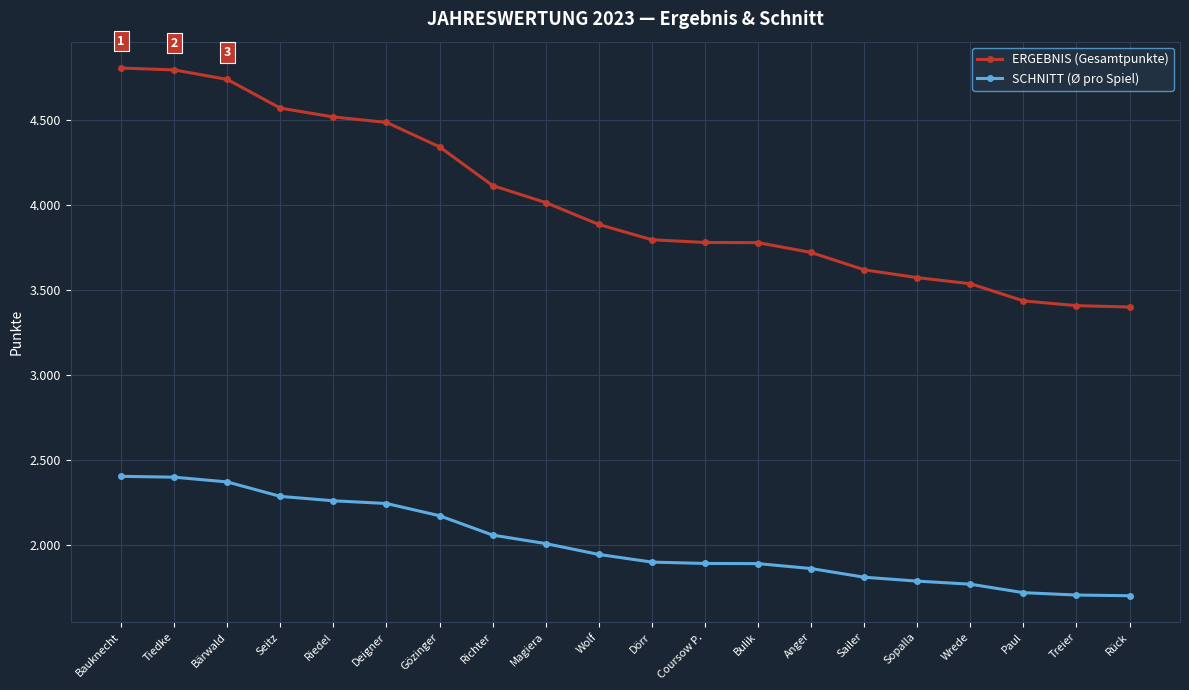

The value of SCHNITT (Ø pro Spiel) at Treier is 1705. True or false?

True